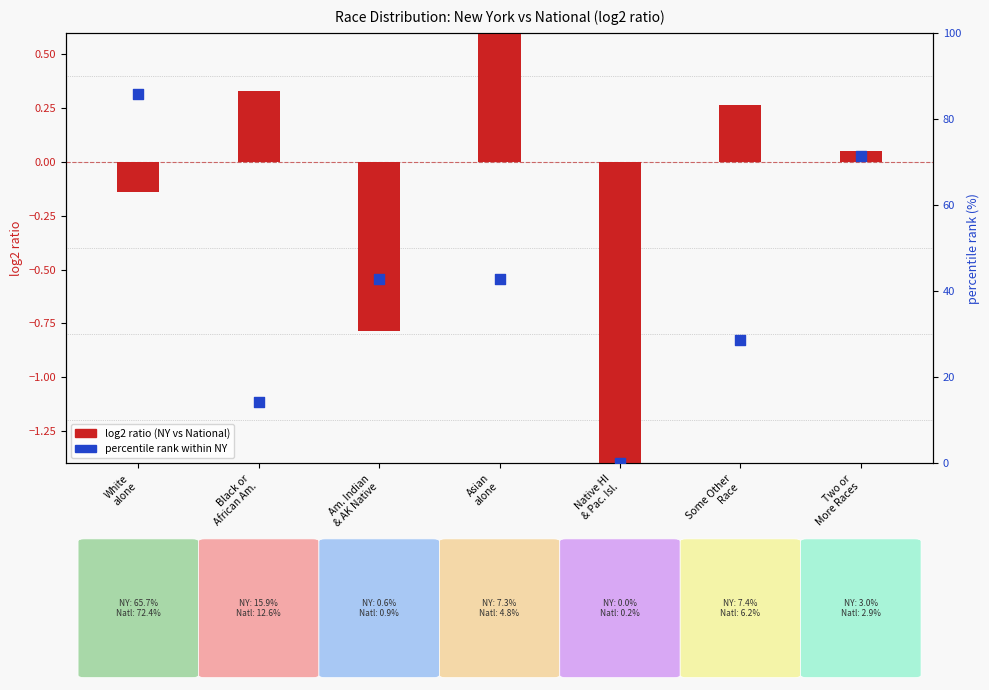

At how many categories does at least one series exceed 66?

2